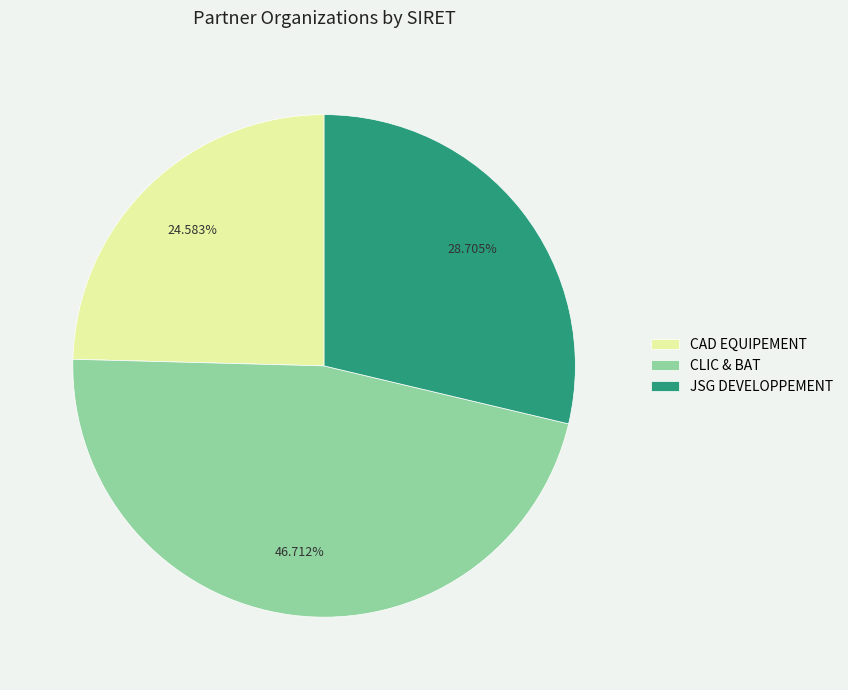

True or false: CLIC & BAT accounts for 47% of the total.

True